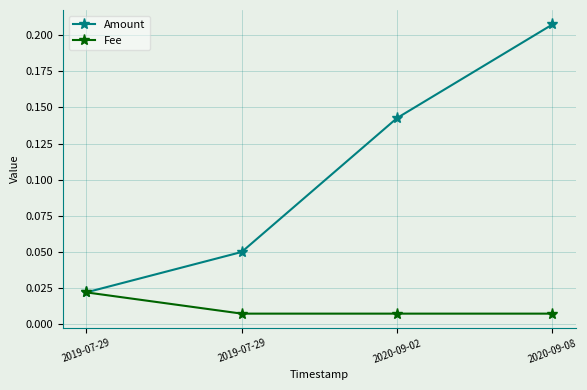

Reading left to right, extract all data points from this chart.

Amount: 0.0	0.1	0.1	0.2
Fee: 0.0	0.0	0.0	0.0